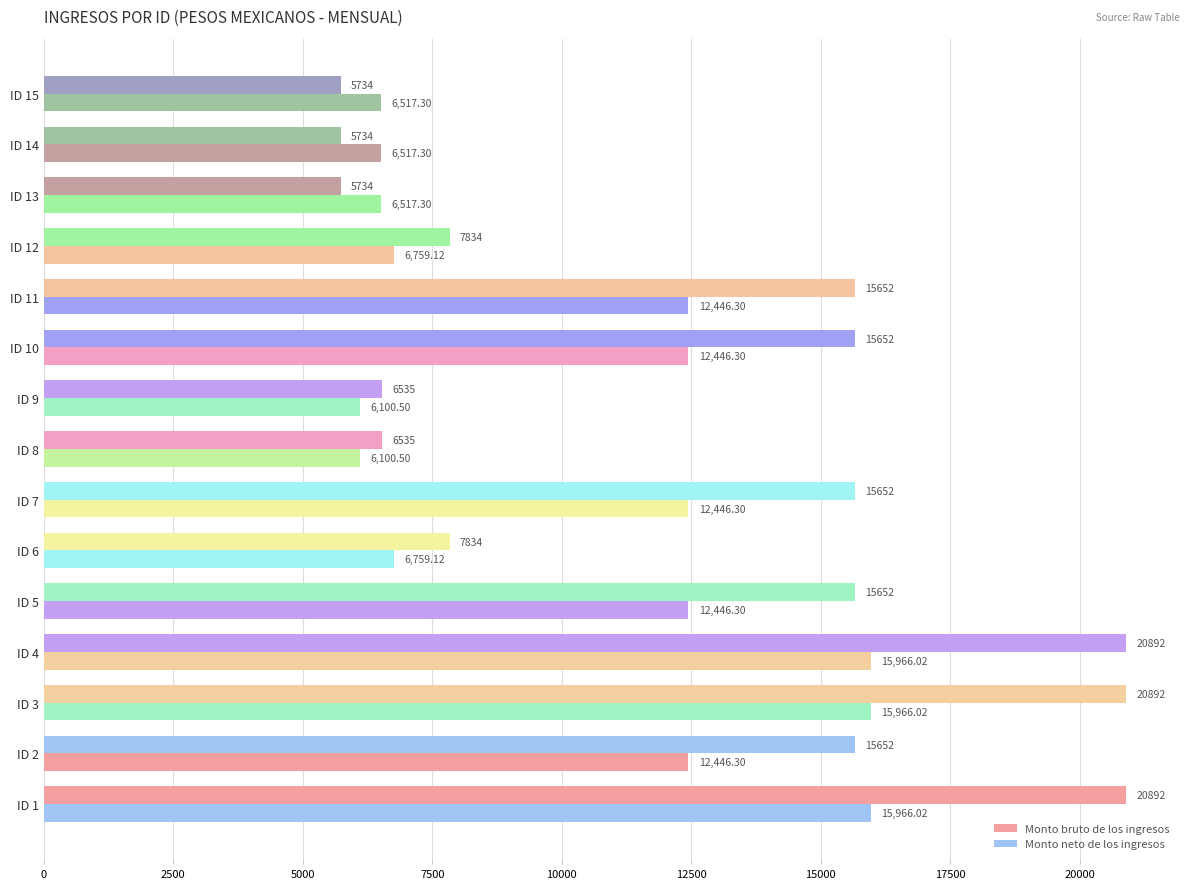

How many distinct data groups are displayed?

2